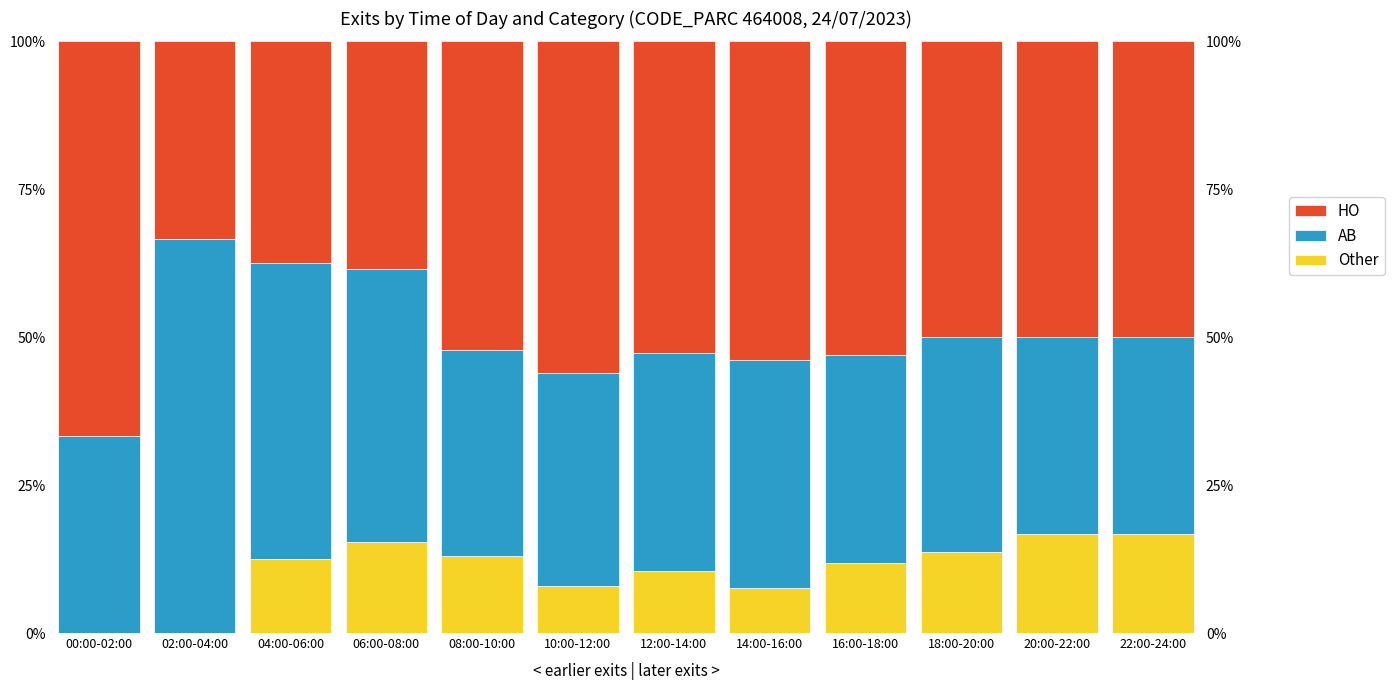

What is the label of the 2nd bar from the right?

20:00-22:00